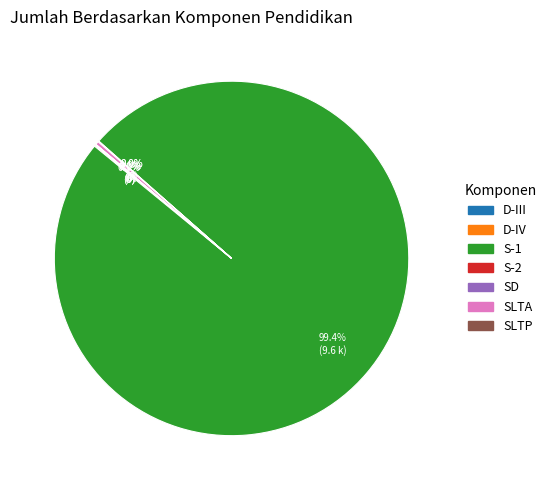

Is there any slice that represents more than half of the pie?

Yes